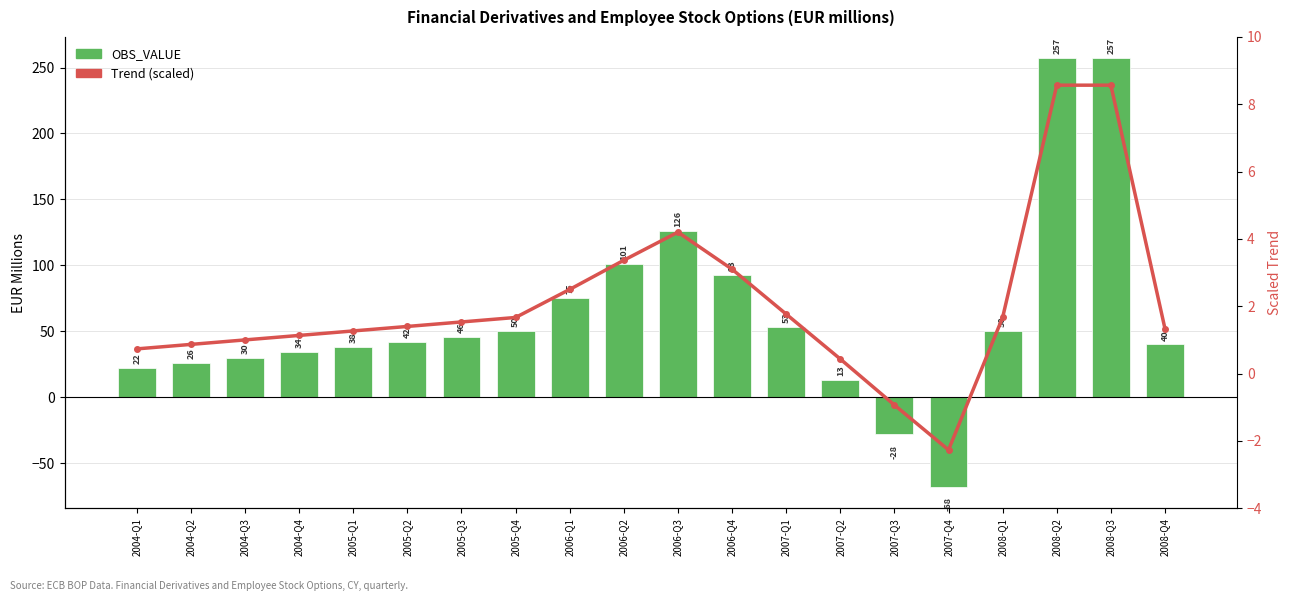

What is the maximum value for OBS_VALUE?

257.0